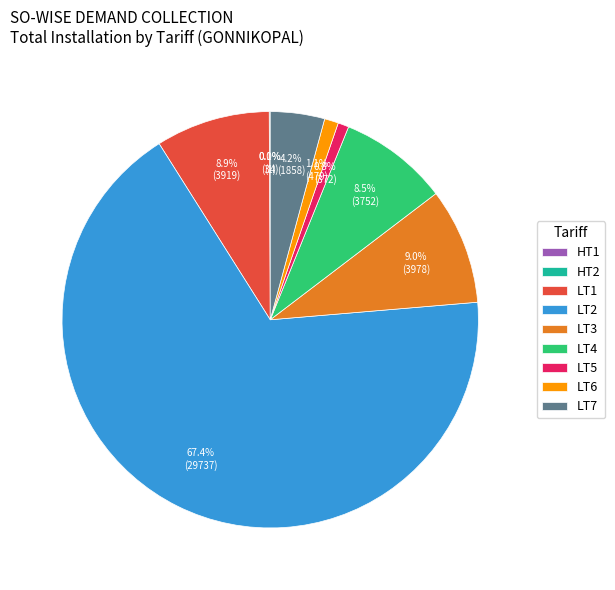

Approximately how many times larger is the value at LT1 compared to LT4?

1.0